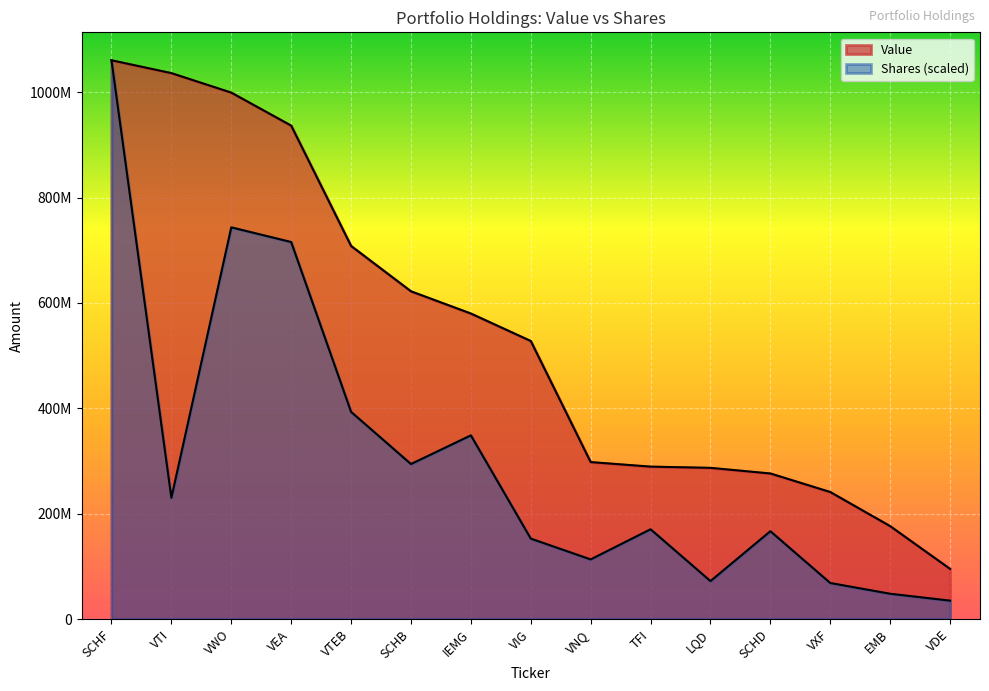

Is the value of Shares or principal amount at SCHF greater than the value of Value at IEMG?

Yes